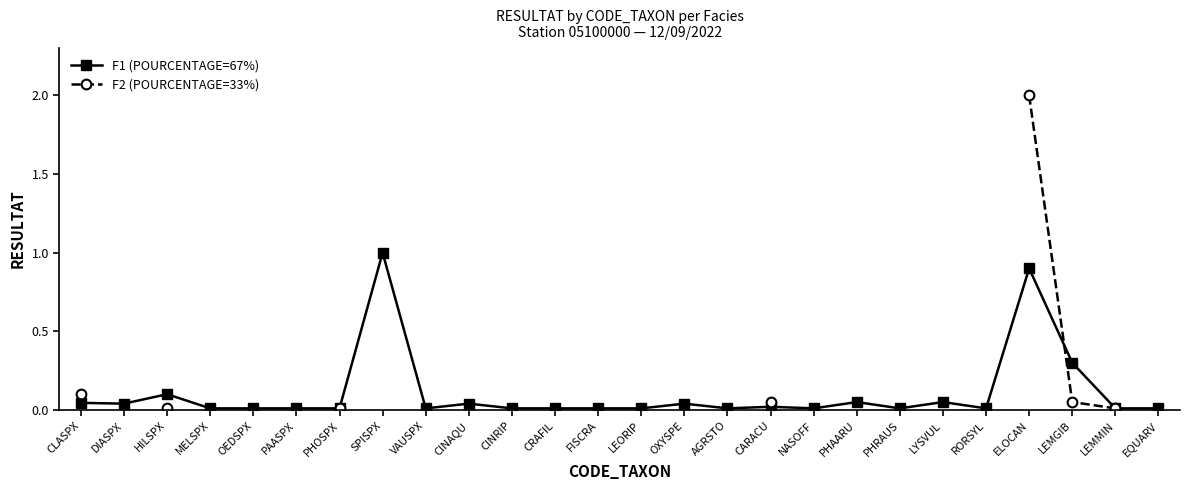

How many lines are shown in the chart?

2